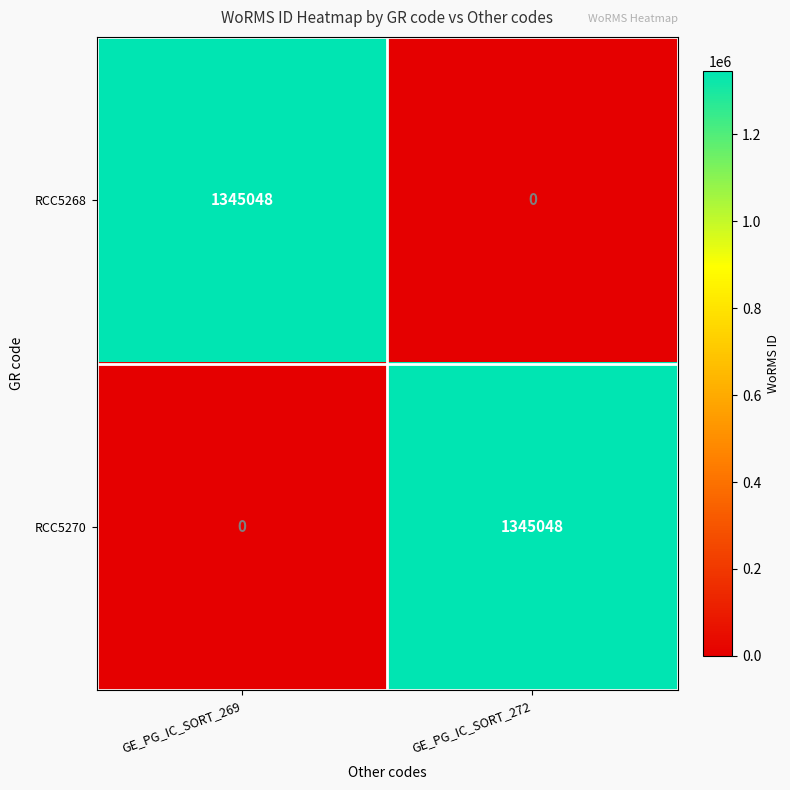

True or false: RCC5270 has a value of -775086 at GE_PG_IC_SORT_269.

False